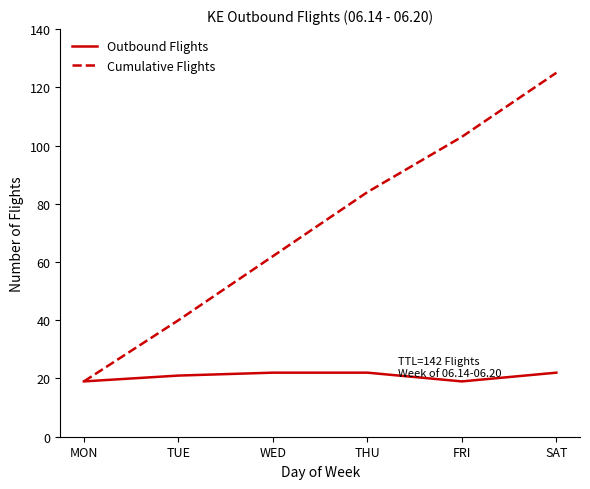

What position from the left is FRI?

5